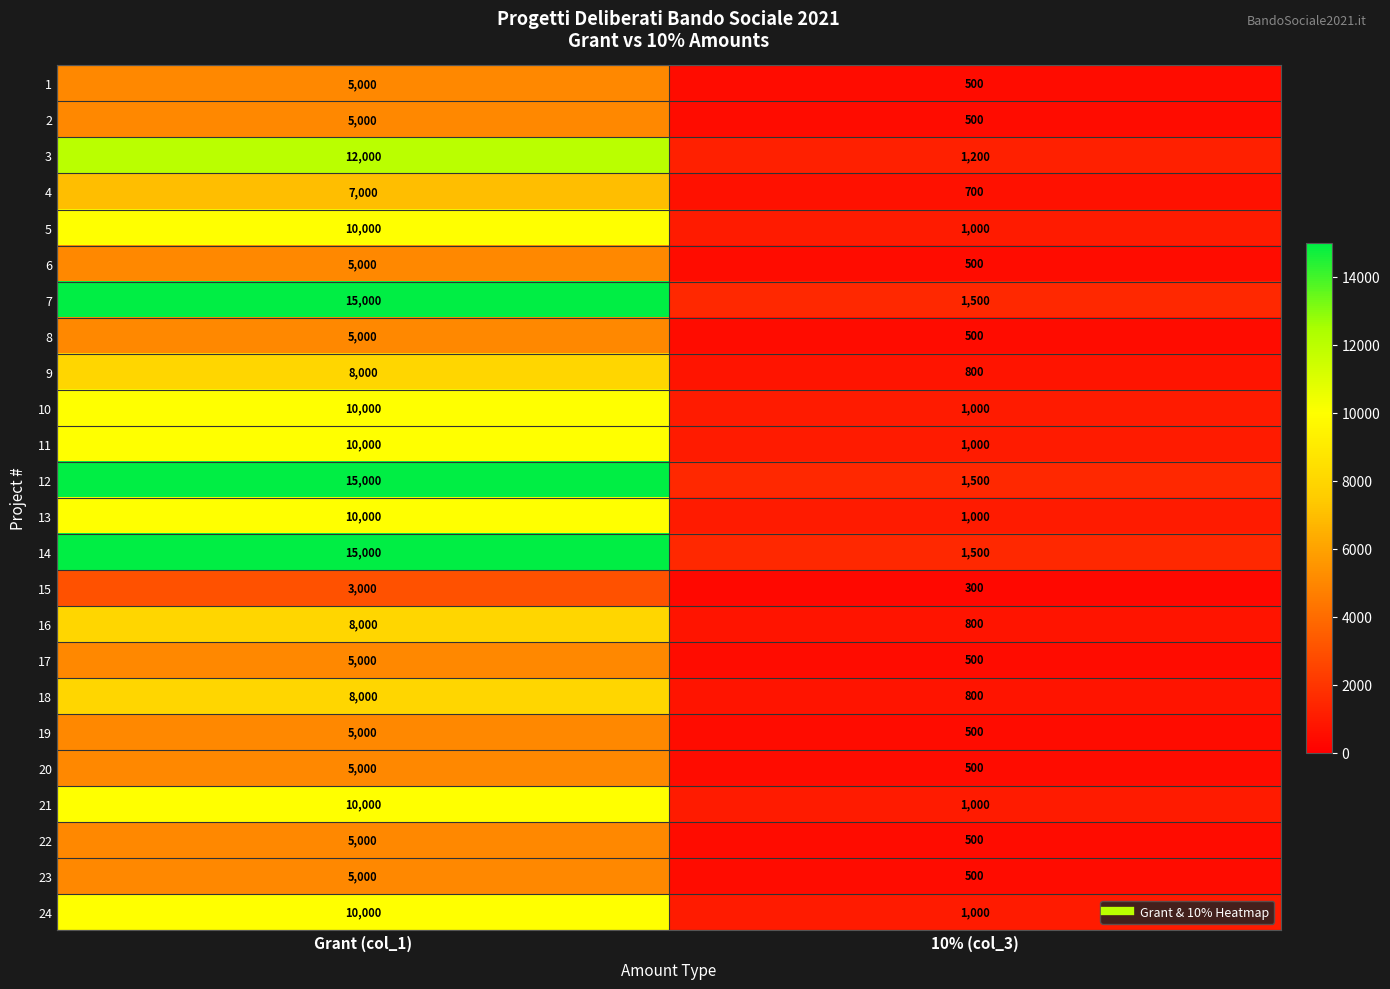

At which category is the sum across all series the highest?

Grant (col_1)